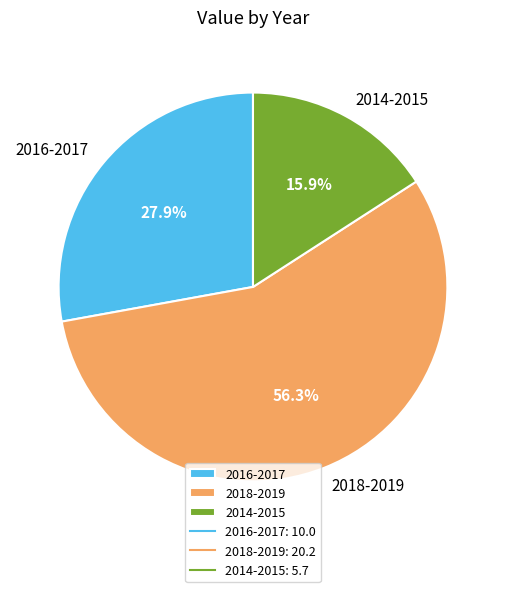

To the nearest percent, what is the difference between the largest and smallest slice percentages?

40%